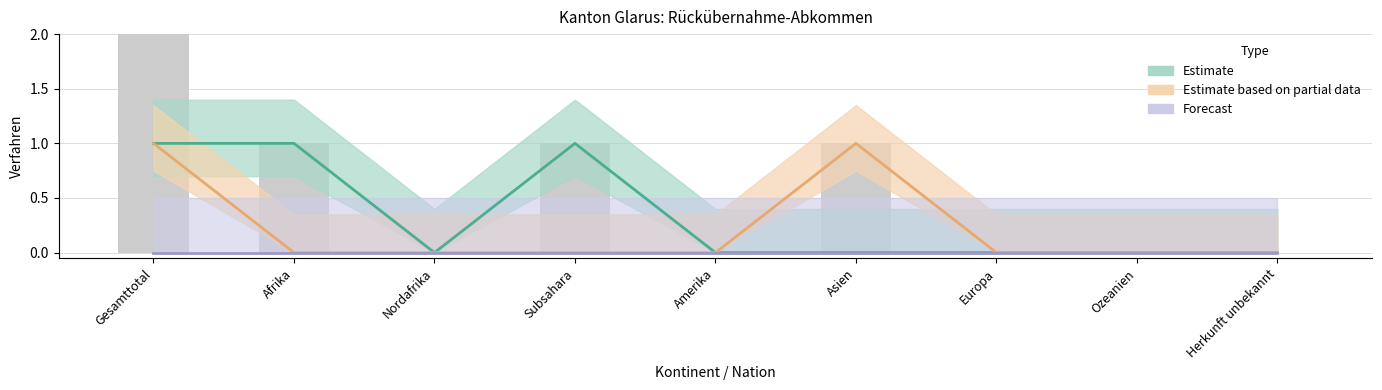

What position from the left is Subsahara?

4